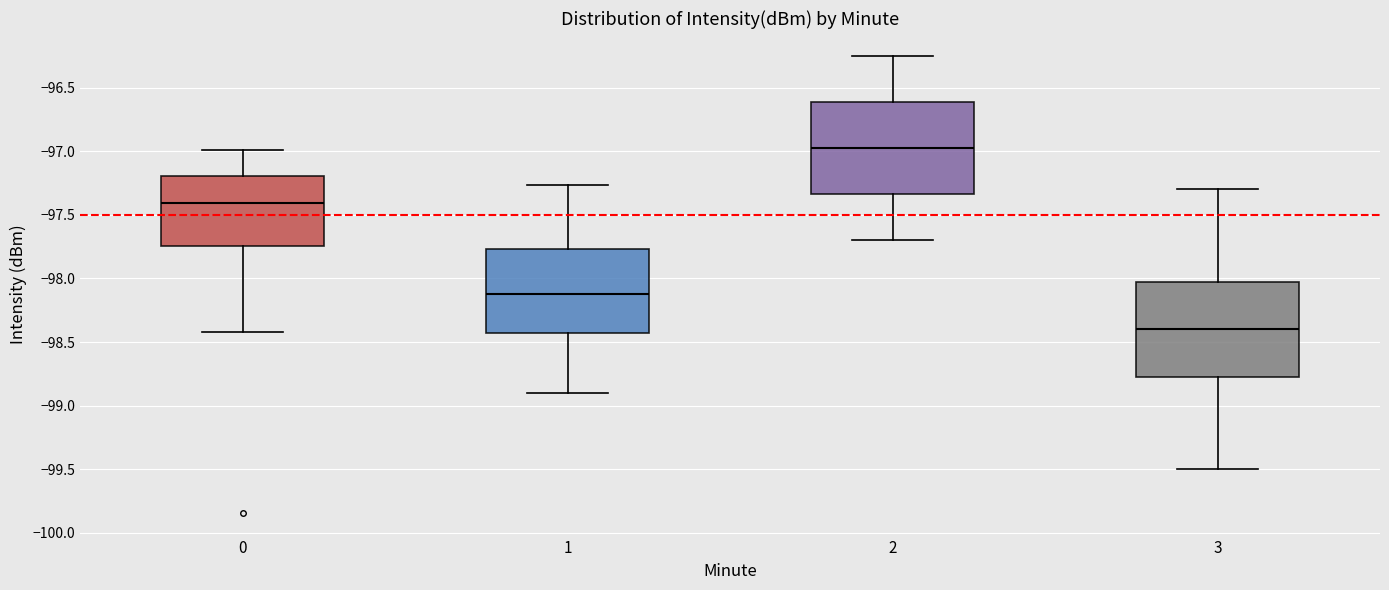

Which box has the highest median line?

2